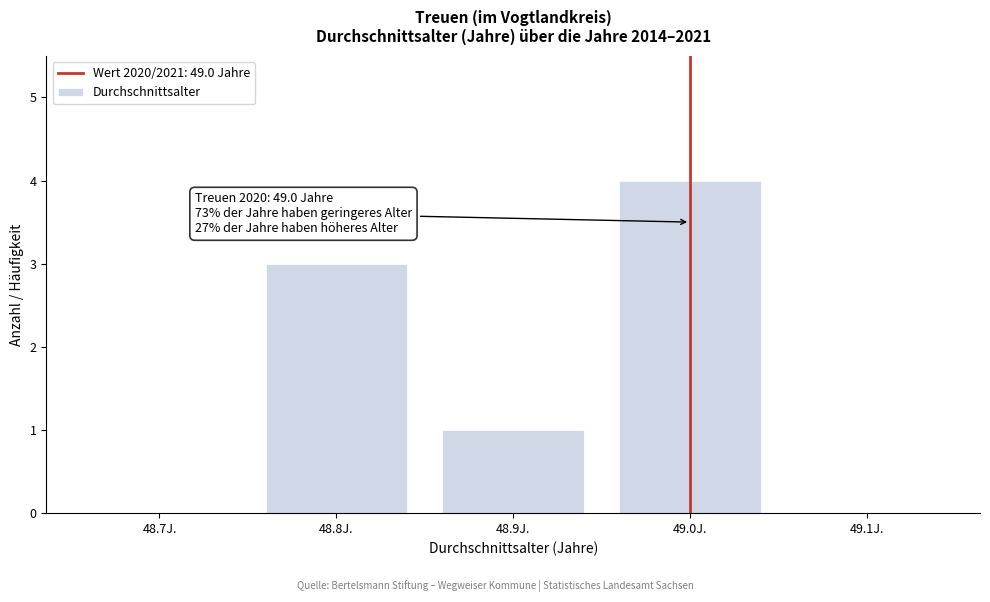

Reading left to right, list all the values displayed in this chart.

48.7J.=0	48.8J.=3	48.9J.=1	49.0J.=4	49.1J.=0